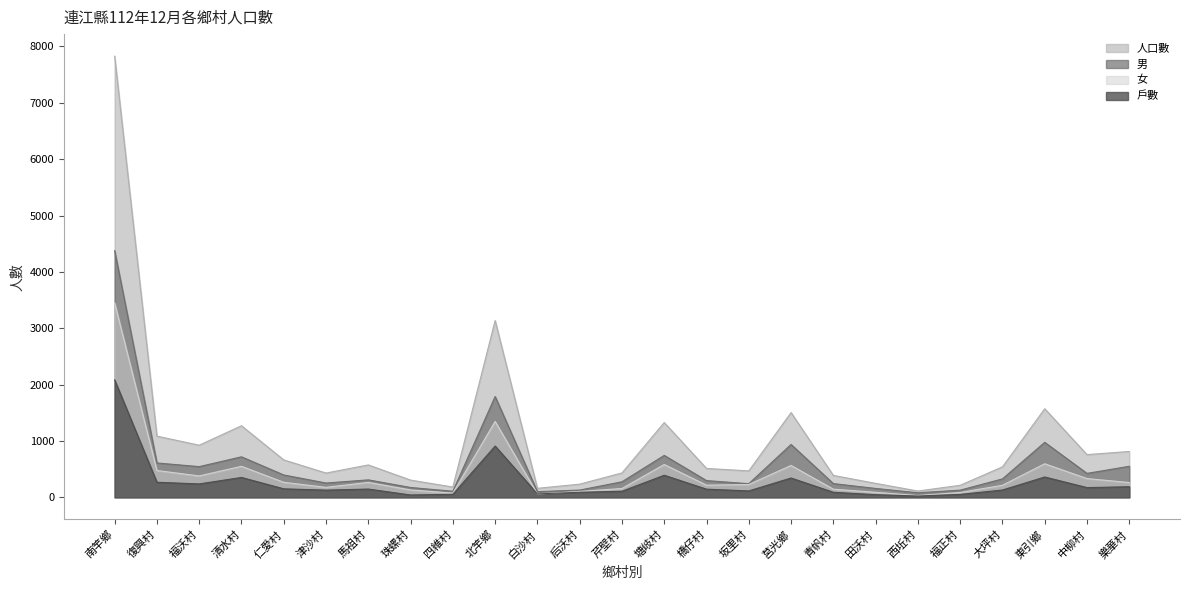

True or false: 人口數 and 男 intersect in this chart.

False